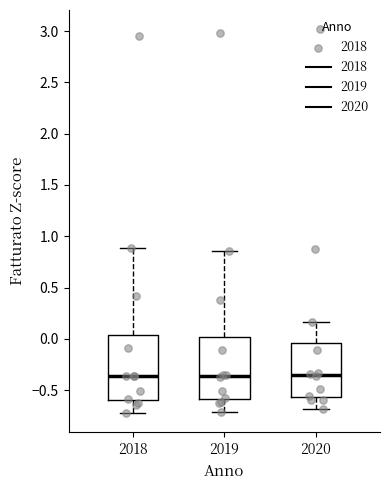

Reading left to right, read every box against the y-axis: the position of its median line, the range the box covers, and the ends of its whiskers. The values are not printed on the chart, so give them approximately, as read against the axis.

2018: median -0.35, box -0.60 to 0.05, whiskers -0.70 to 0.90
2019: median -0.35, box -0.60 to 0.00, whiskers -0.70 to 0.85
2020: median -0.35, box -0.55 to -0.05, whiskers -0.70 to 0.15